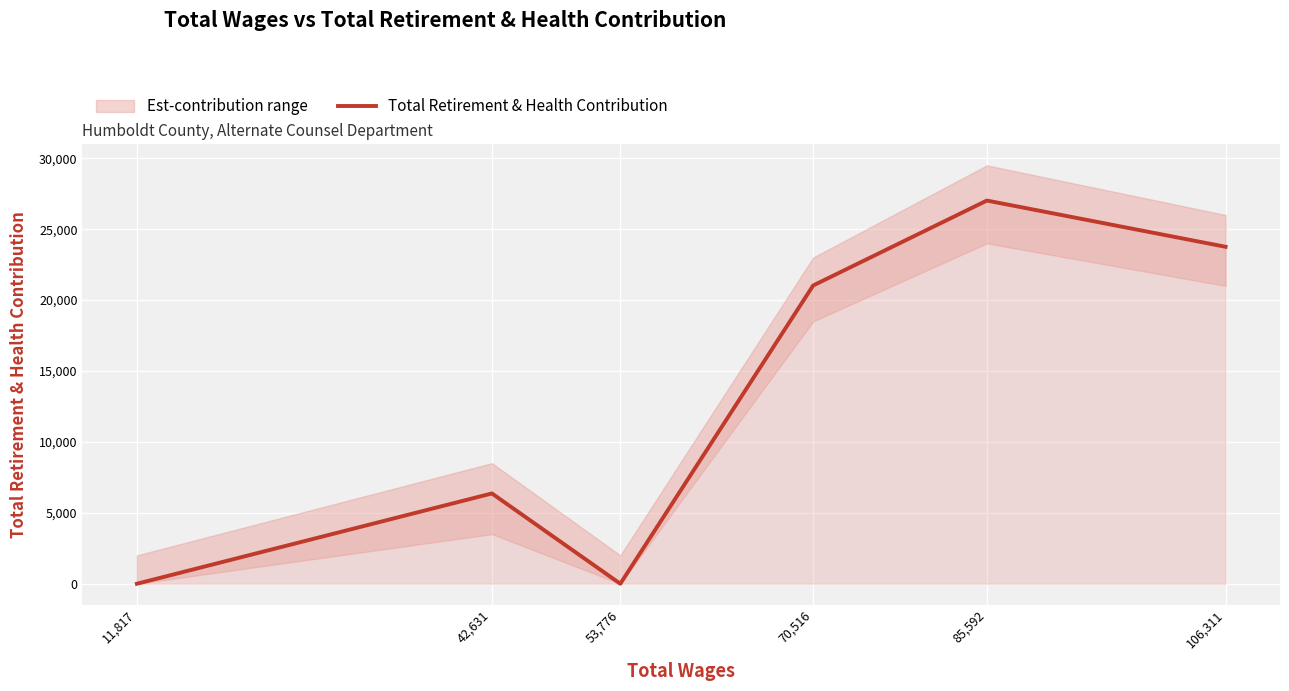

What is the maximum value shown in the chart?

27018